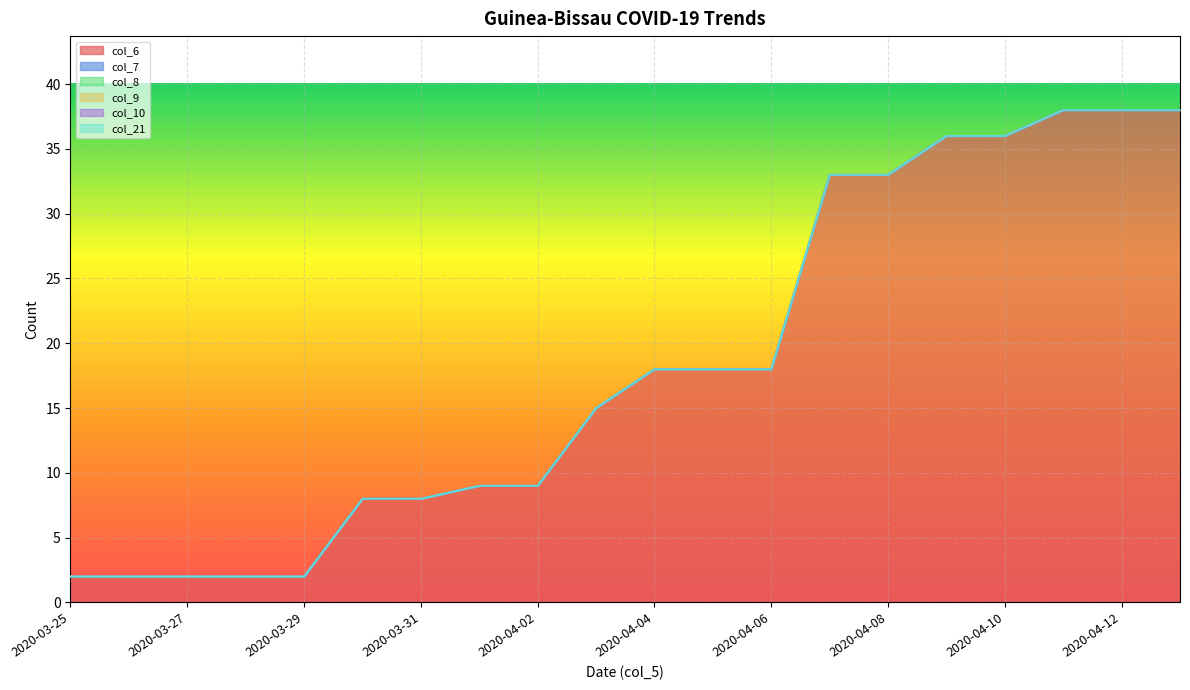

Does the chart display data point markers on the line(s)?

No